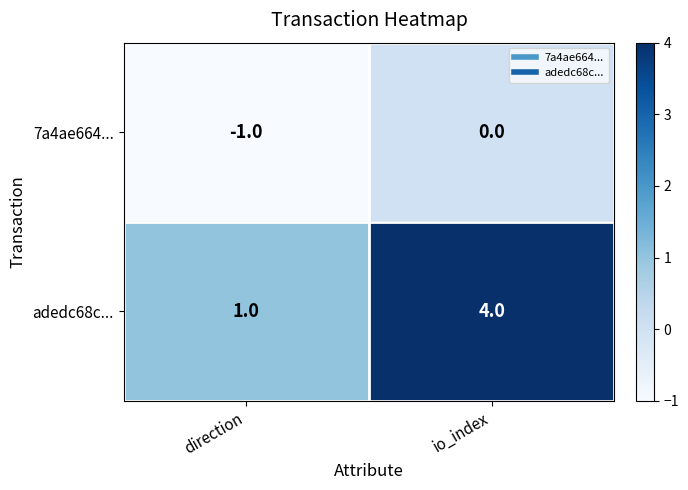

Reading left to right, extract all data points from this chart.

7a4ae664...: direction=-1	io_index=0
adedc68c...: direction=1	io_index=4